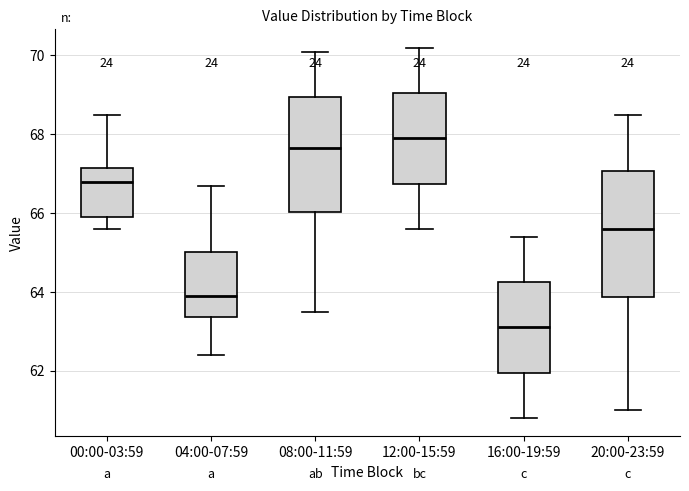

Which box's median line is the lowest?

16:00-19:59